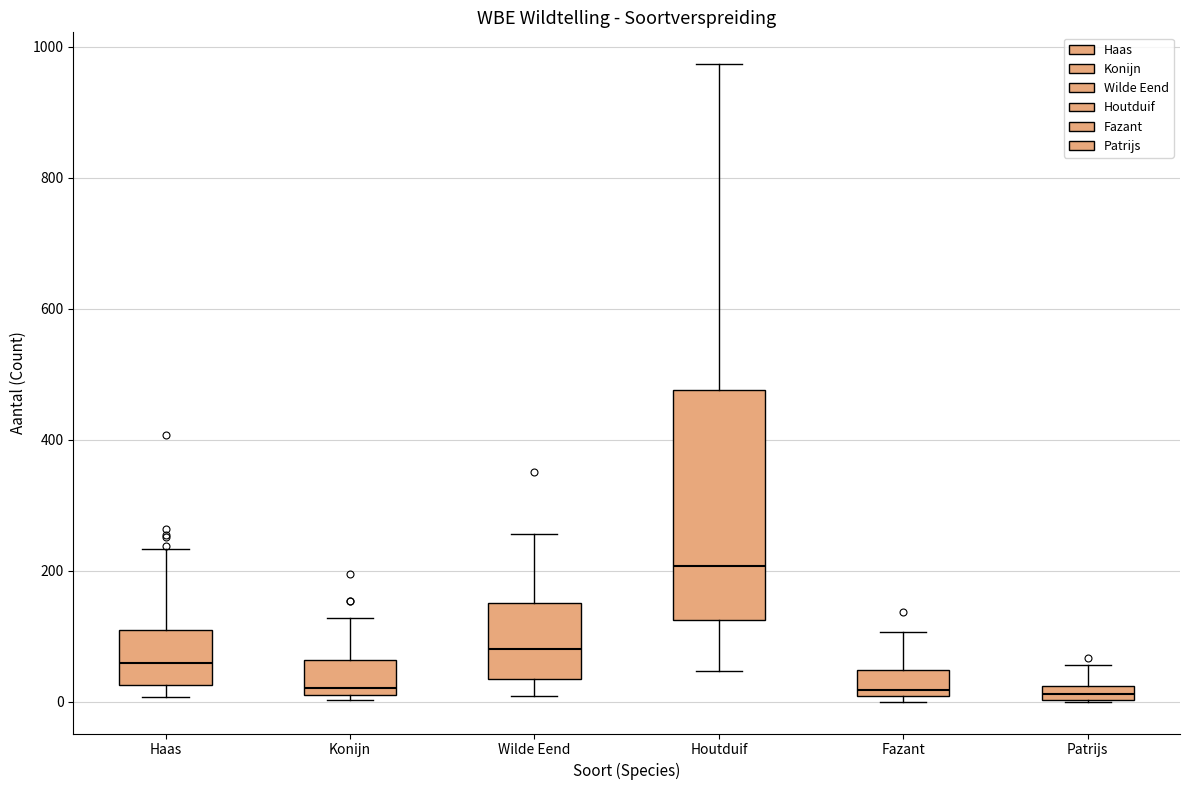

Where is the upper edge of the box for Haas on the y-axis? The values are not printed on the chart, so give them approximately, as read against the axis.

100